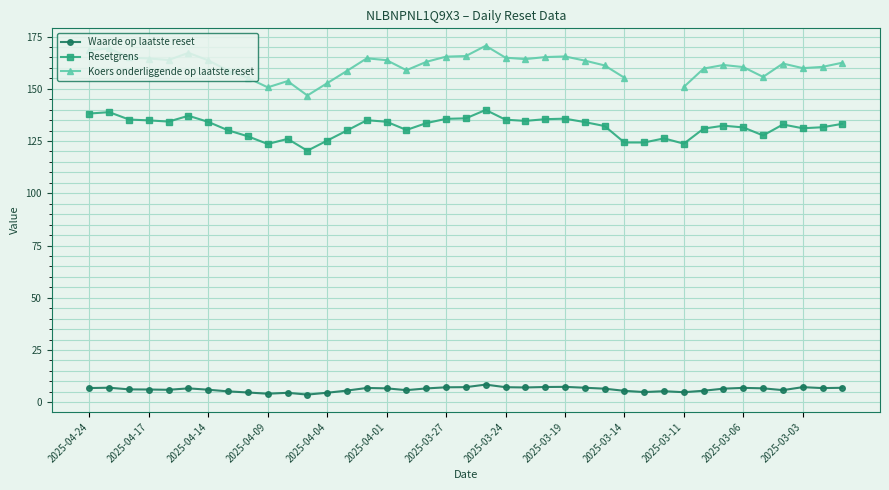

True or false: Resetgrens and Waarde op laatste reset intersect in this chart.

False